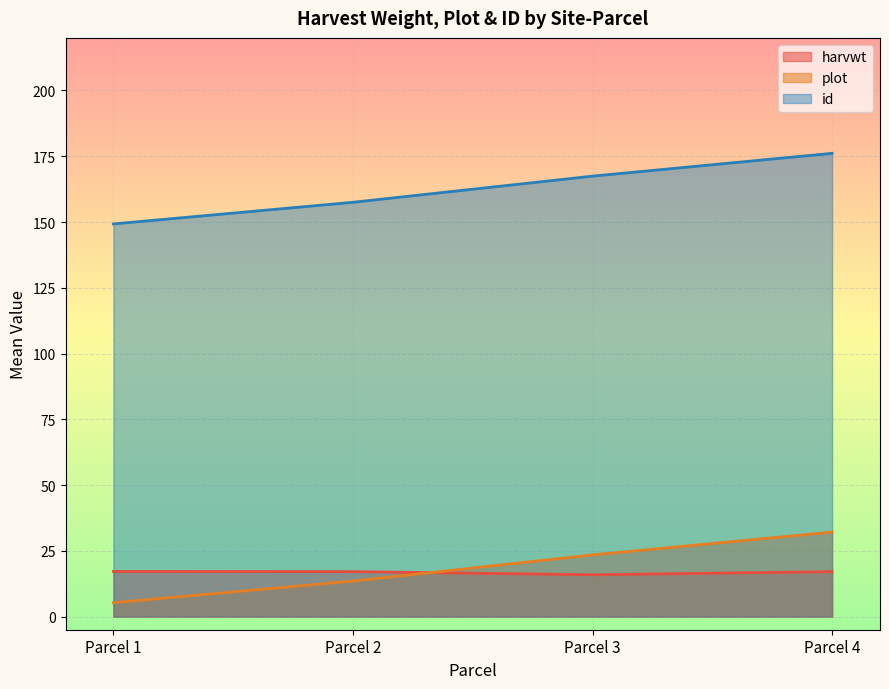

The value of plot at Parcel 4 is 14.0. True or false?

False